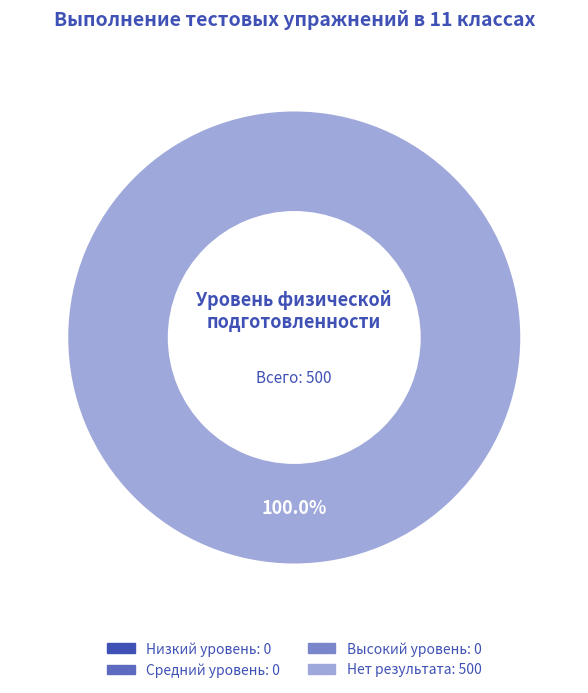

Is Нет результата the majority of the pie?

Yes